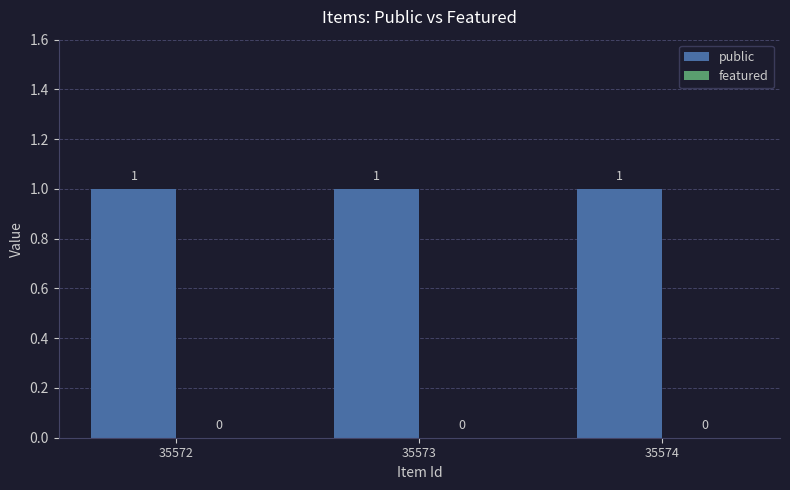

Reading left to right, list all the values displayed in this chart.

public: 1	1	1
featured: 0	0	0